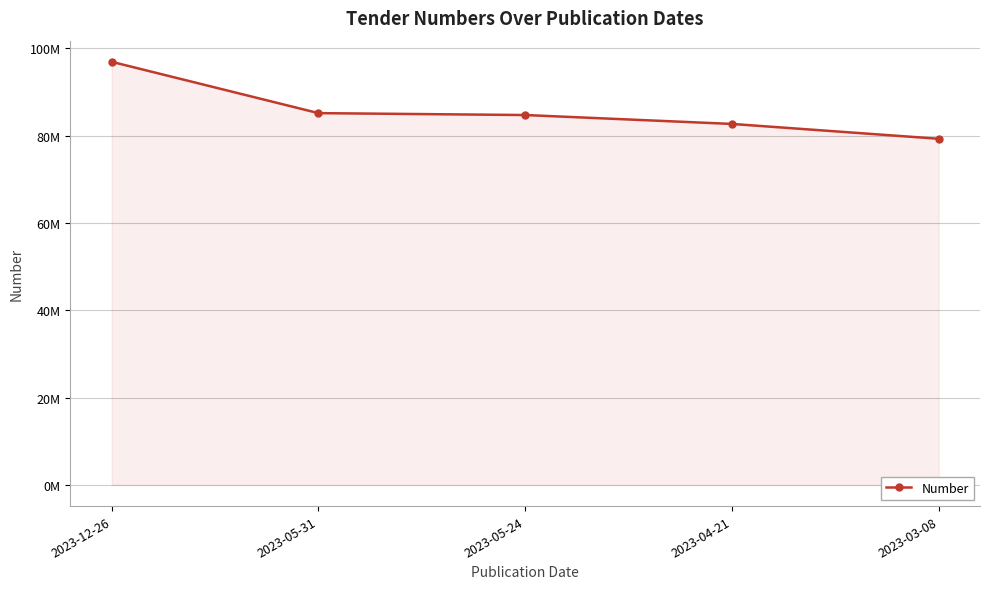

True or false: the data shows 84716709 at 2023-05-24.

True